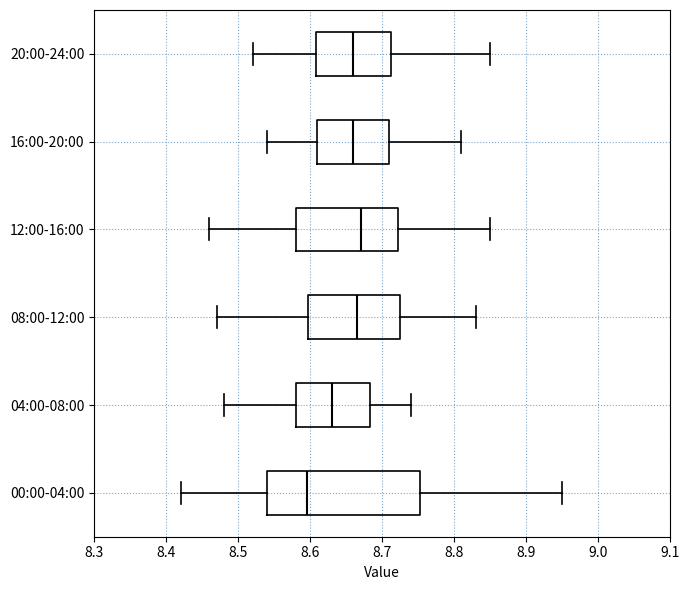

Comparing the boxes themselves (not the whiskers), which one is the widest?

00:00-04:00